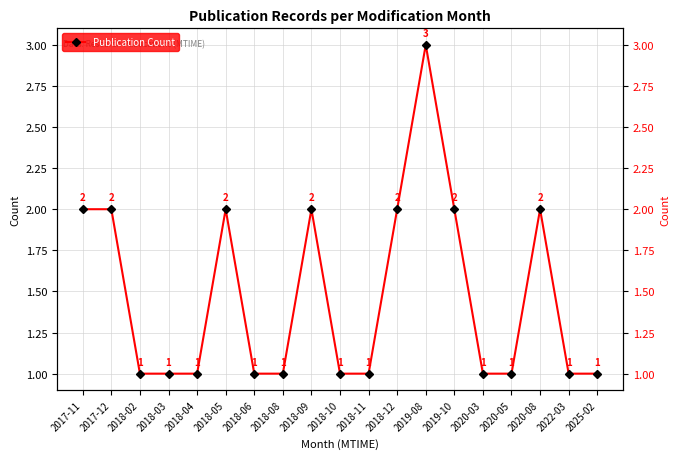

What is the ratio of the value at 2025-02 to the value at 2018-11?

1.0